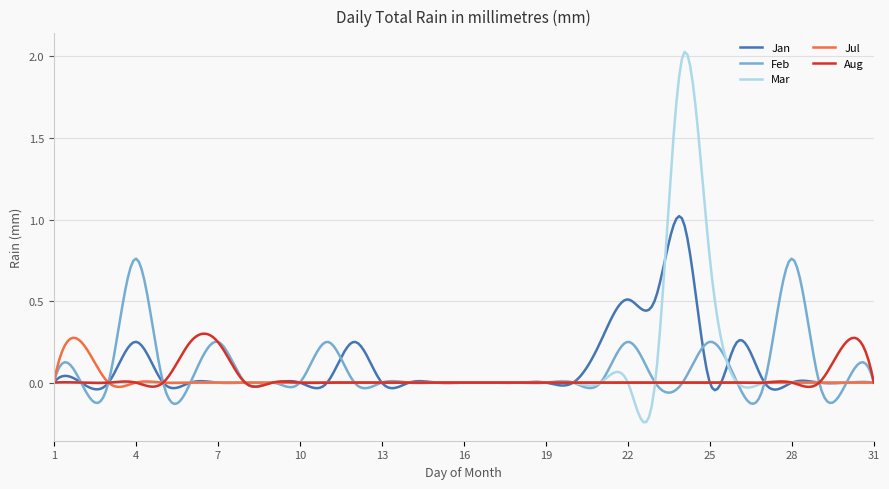

Which series has the widest spread of values?

Mar